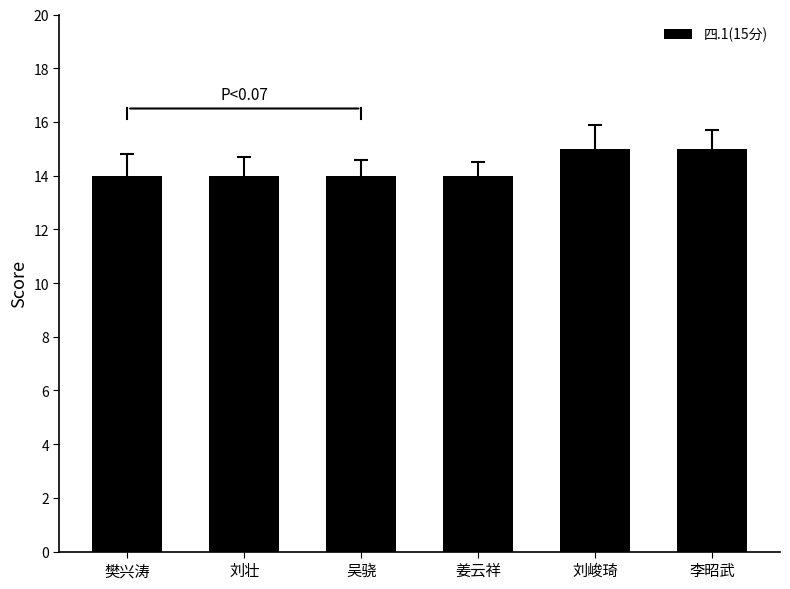

How many data points does each series have?

6